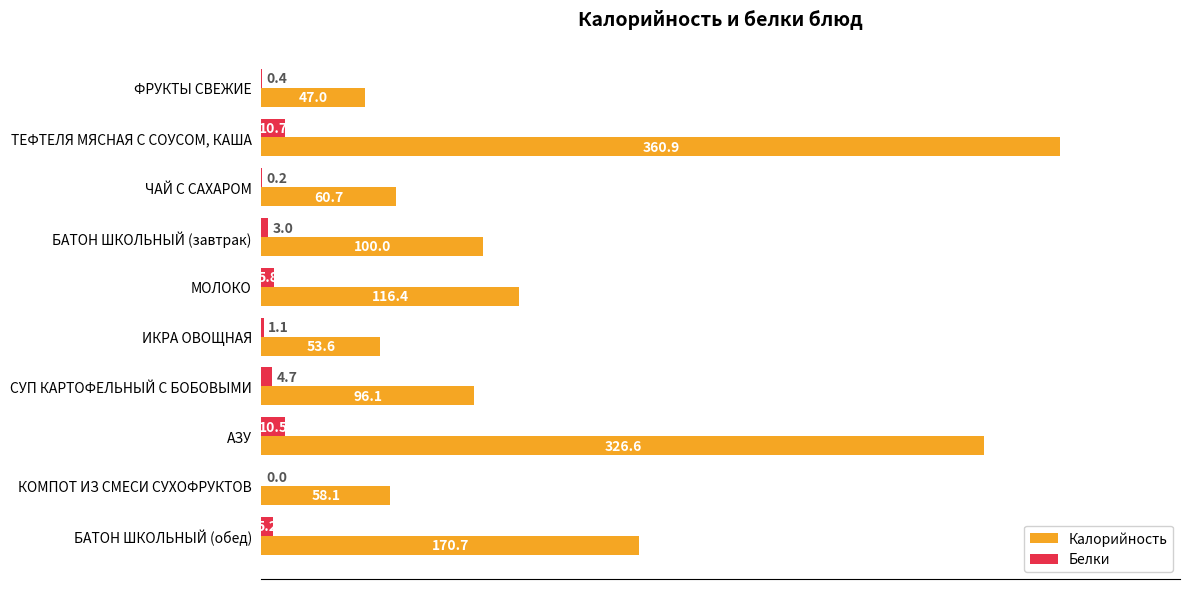

True or false: Белки has a value of 1.1 at ИКРА ОВОЩНАЯ.

True